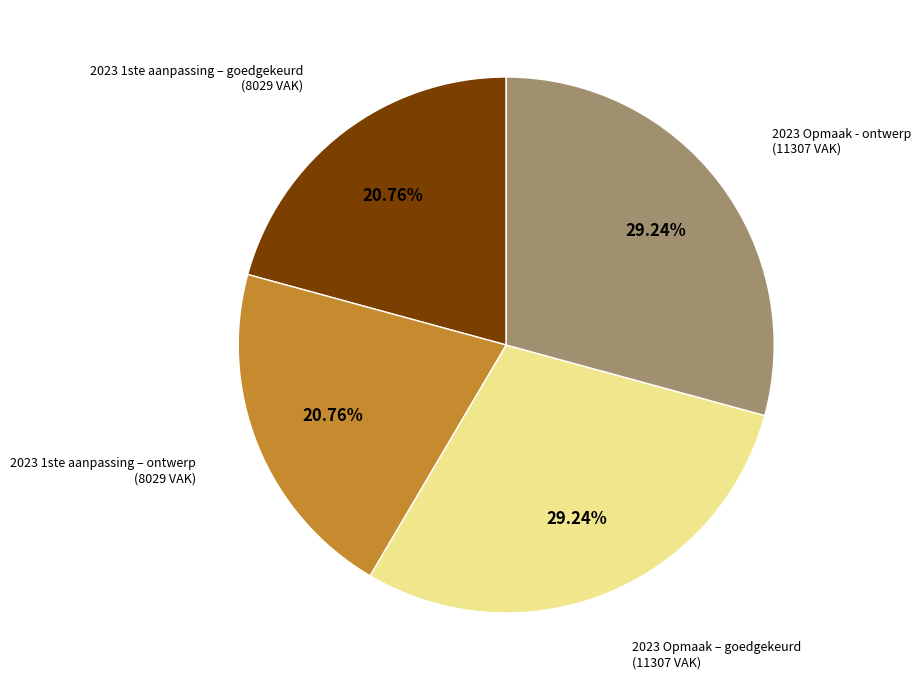

Is there any slice that represents more than half of the pie?

No